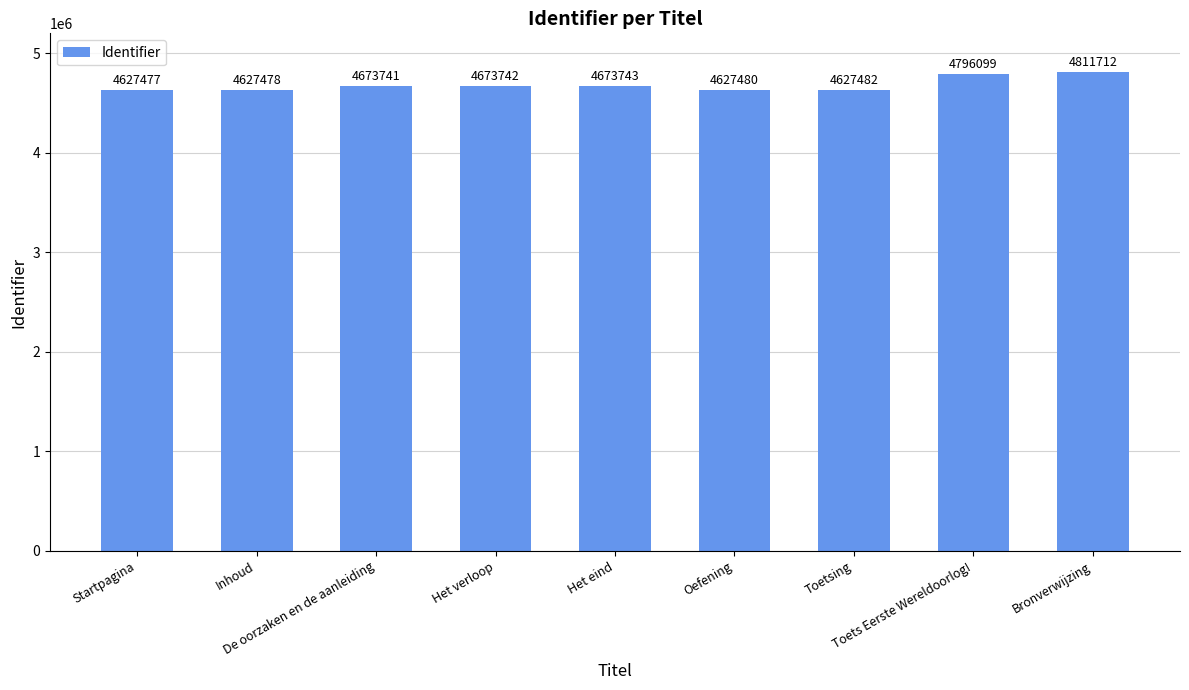

What is the sum of the values at Startpagina and Toets Eerste Wereldoorlog!?

9423576